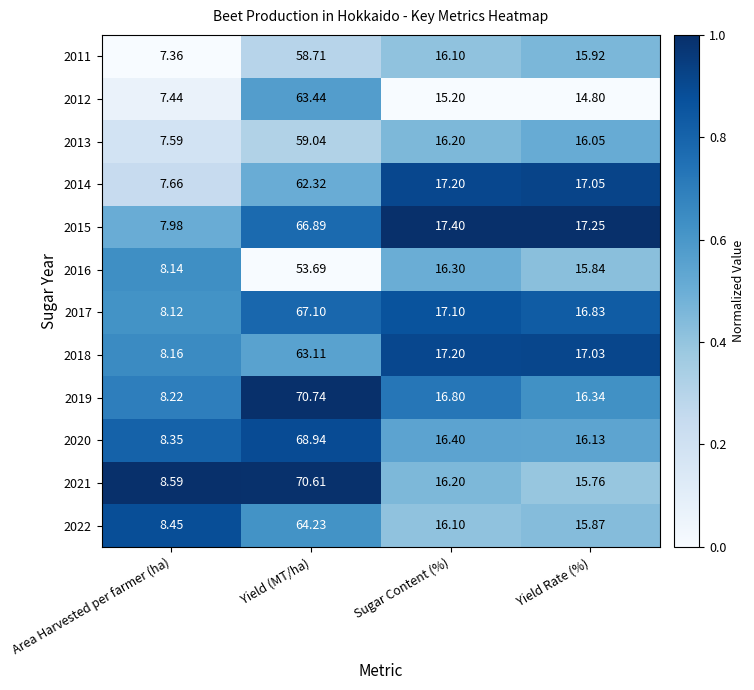

Between Area Harvested per farmer (ha) and Yield Rate (%), which series saw the biggest shift?

2014